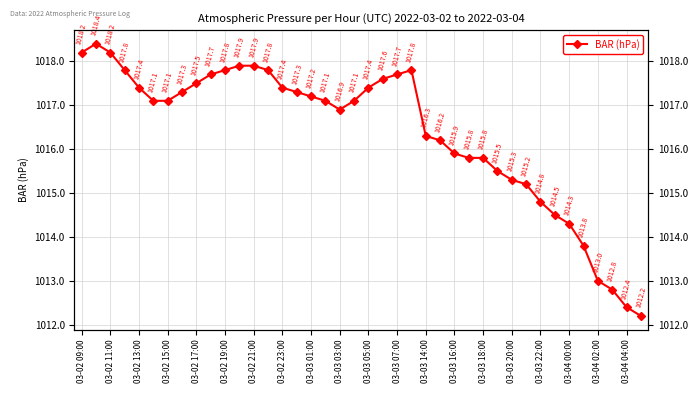

What is the minimum value shown in the chart?

1012.2